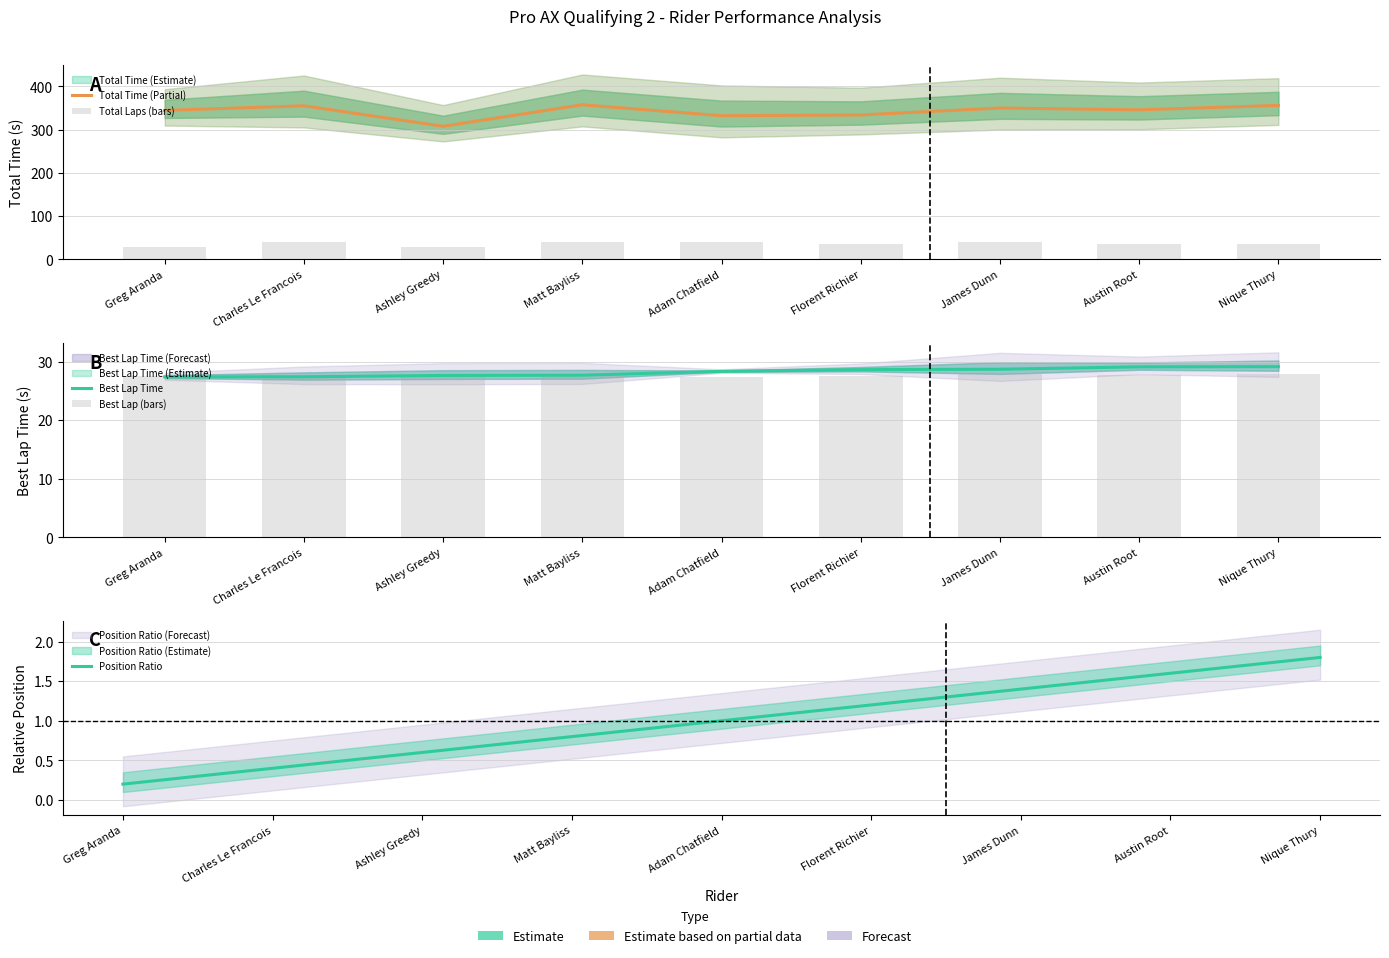

At which label is Position Ratio closest to 1?

Adam Chatfield